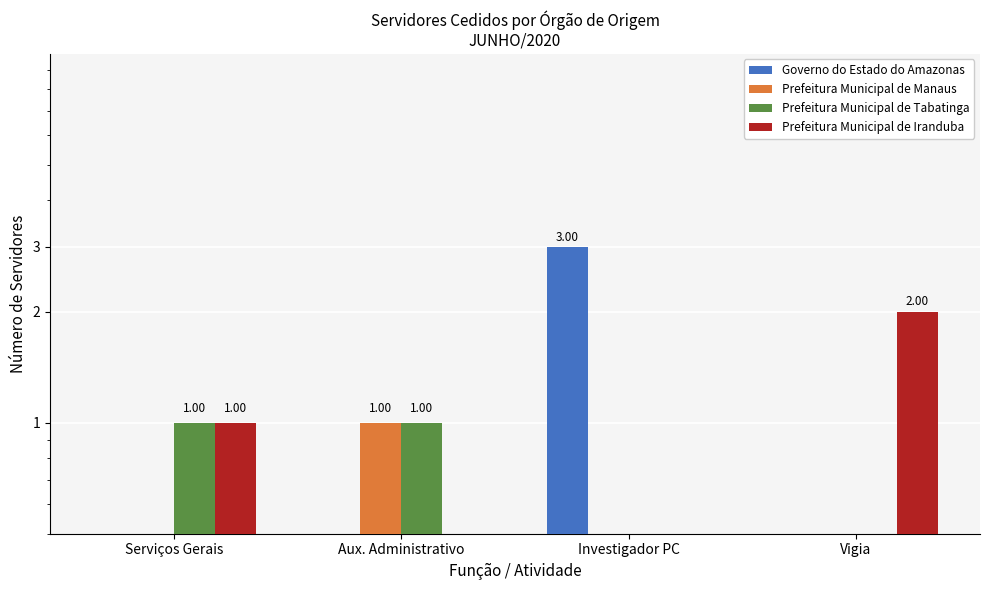

List the series in order of their peak value, lowest first.

Prefeitura Municipal de Manaus, Prefeitura Municipal de Tabatinga, Prefeitura Municipal de Iranduba, Governo do Estado do Amazonas